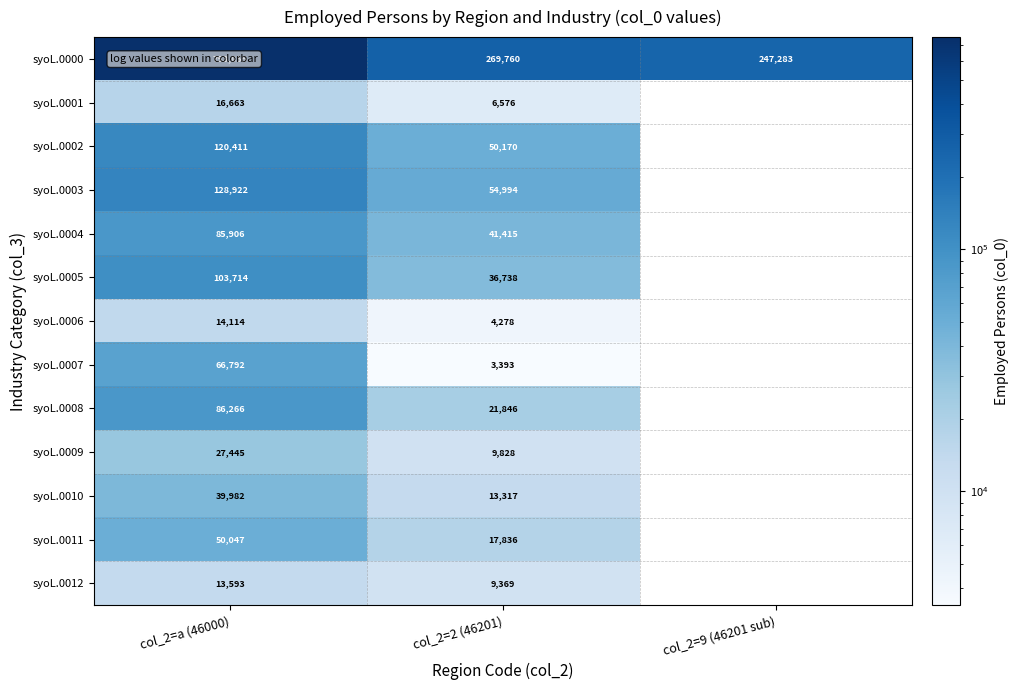

The value of syoL.0010 at col_2=a (46000) is 39982. True or false?

True